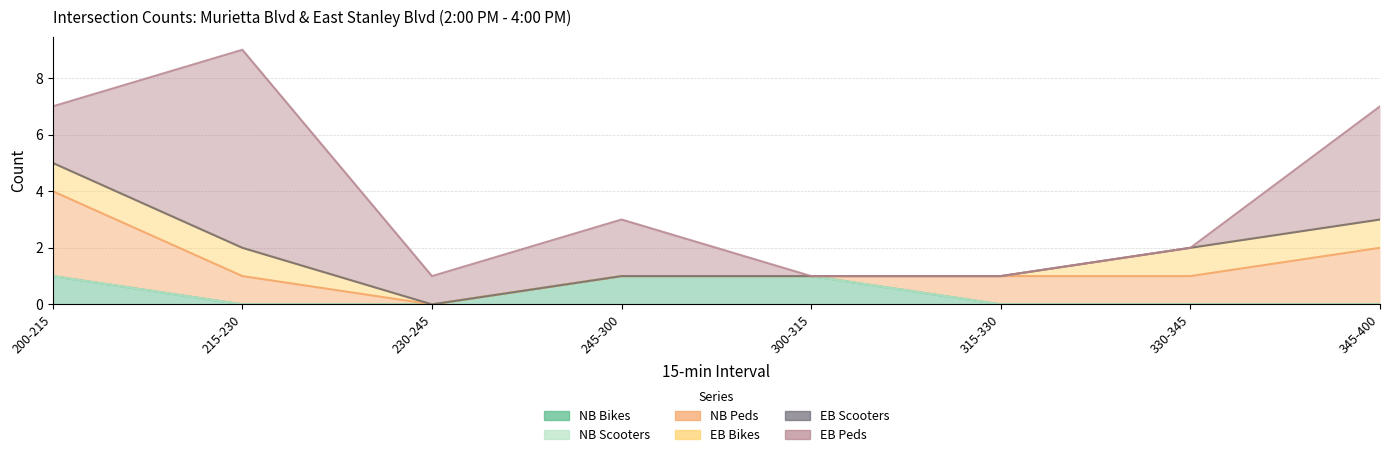

Which series has the largest total across all categories?

EB Peds